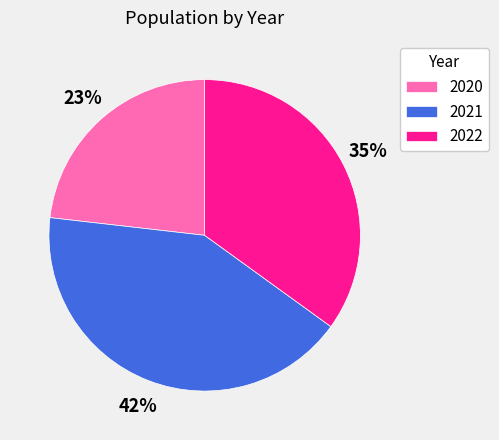

To the nearest percent, what is the difference between the 2021 and 2022 slice percentages?

7%